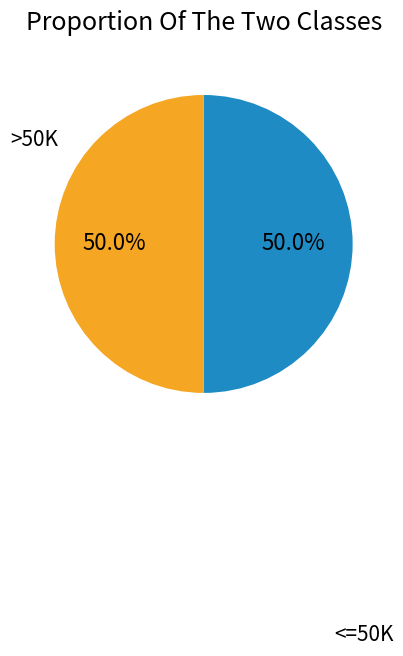

What is the ratio of the value at <=50K to the value at >50K?

1.0